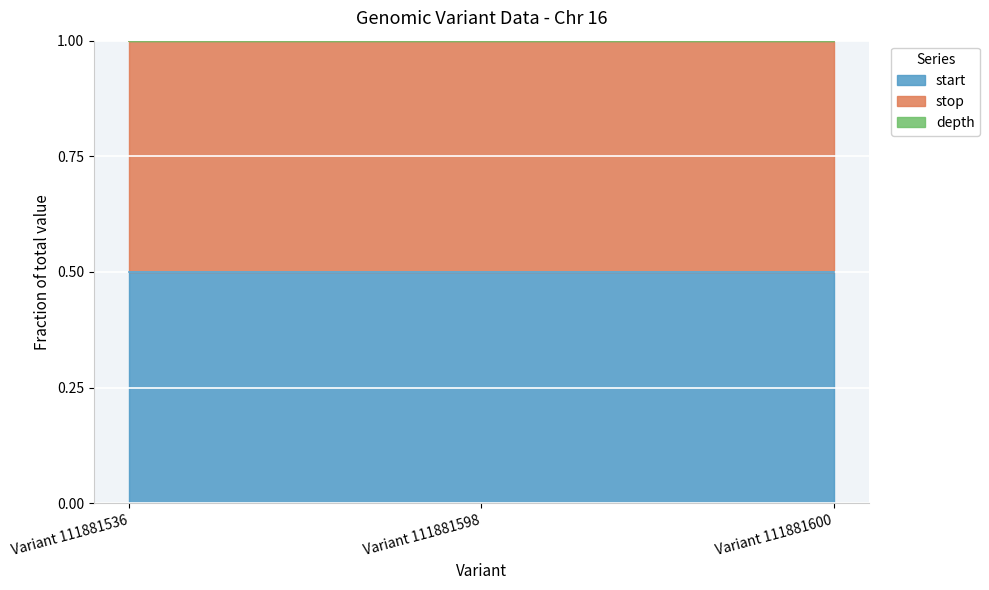

What is the lowest value of the start series?

0.5